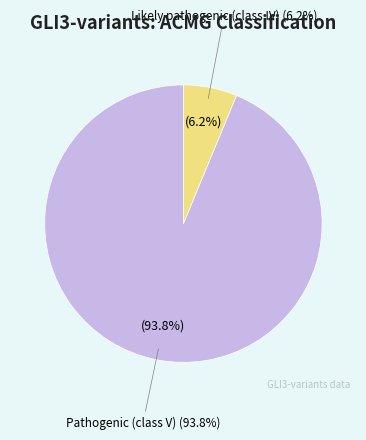

The Likely pathogenic (class IV) slice represents 6% of the pie. True or false?

True